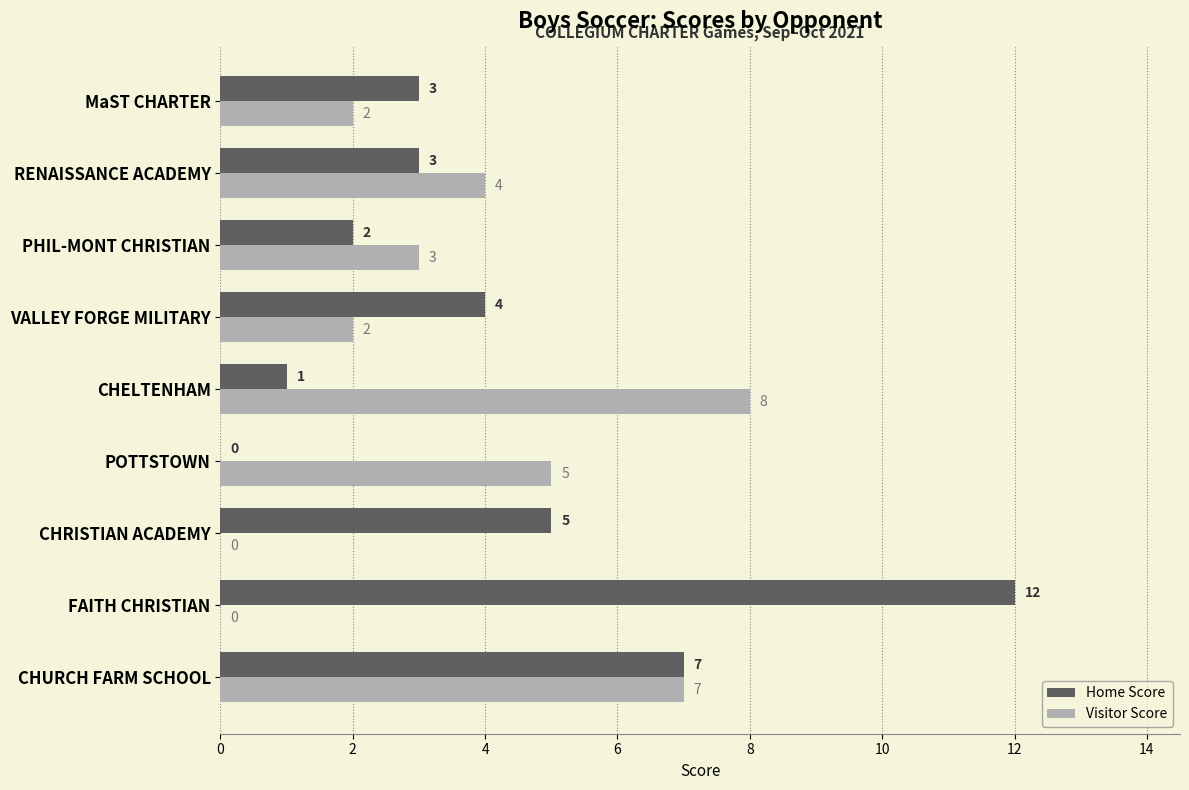

What is the total value across all series at FAITH CHRISTIAN?

12